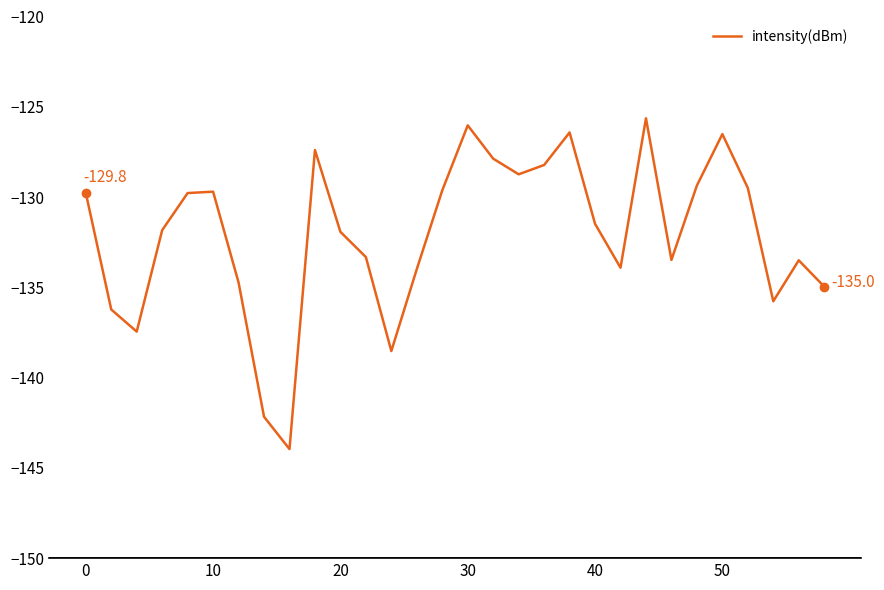

How many interior local peaks (higher than both neighbors) does the data have?

7